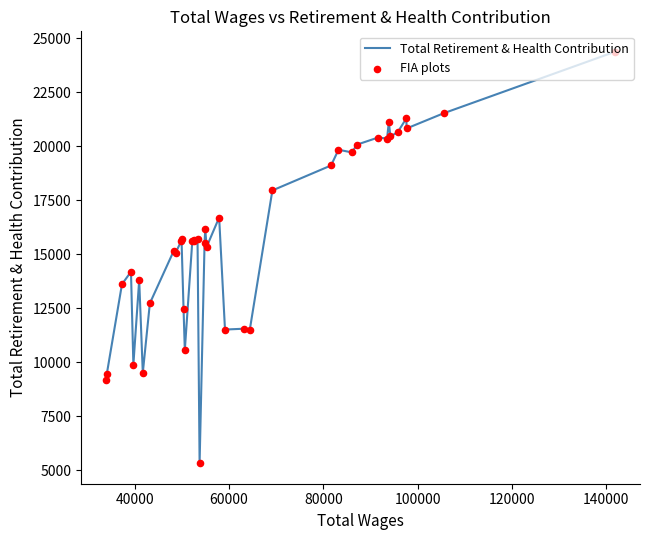

What is the difference between the maximum and minimum values?

19043